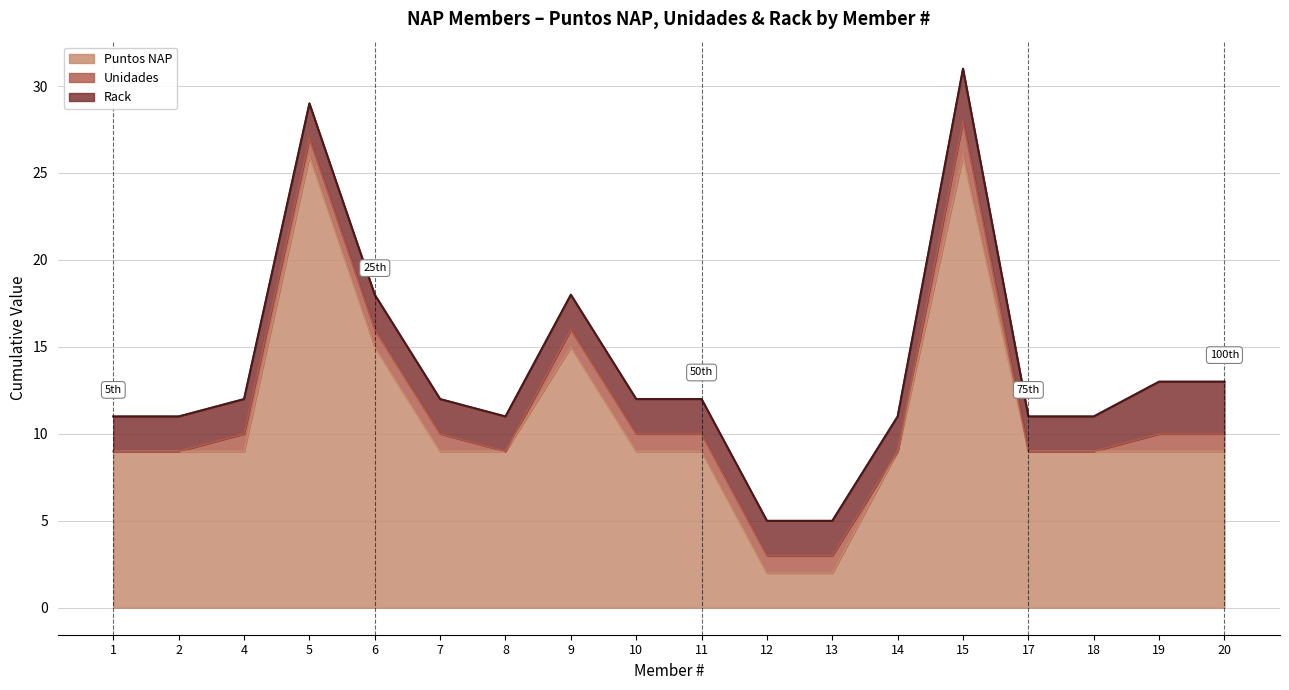

What is the total value across all series at 8?

11